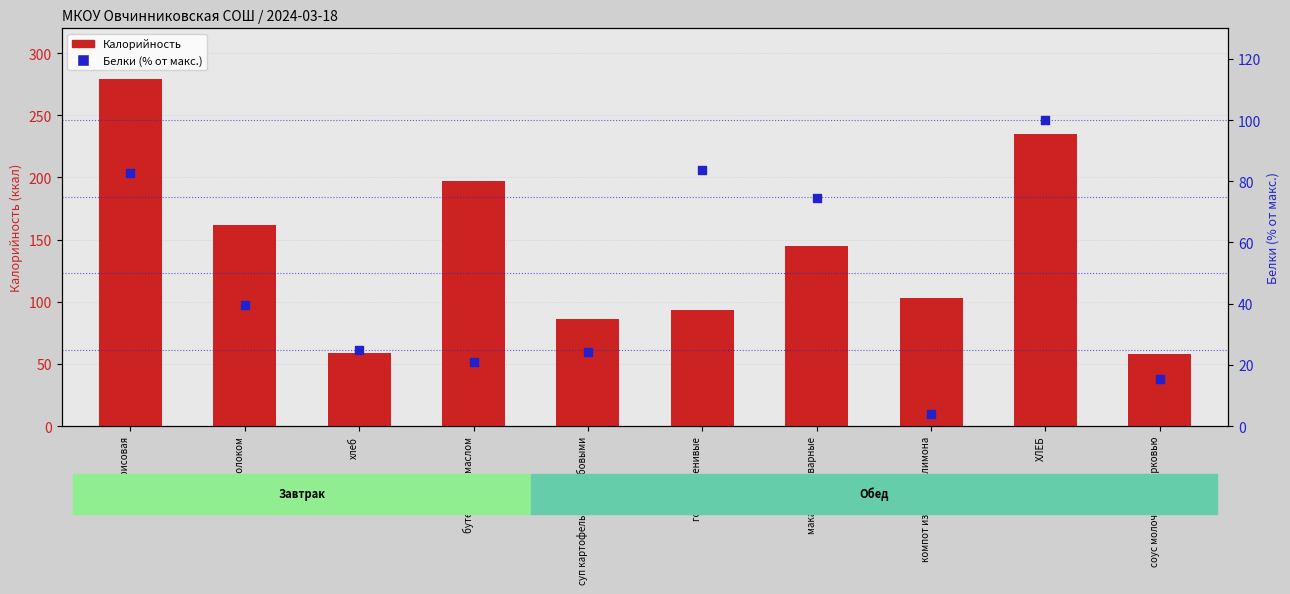

Which series has the largest Y range (max minus min)?

Калорийность